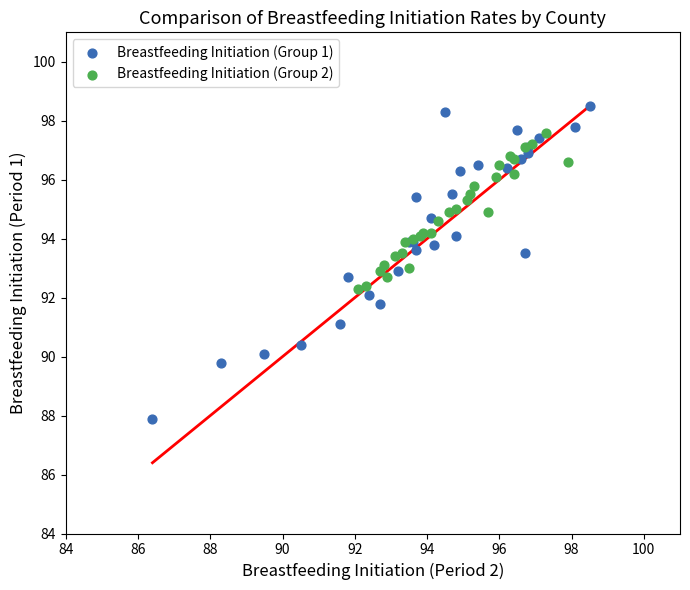

Which series reaches the minimum Y coordinate?

Breastfeeding Initiation (Group 1)